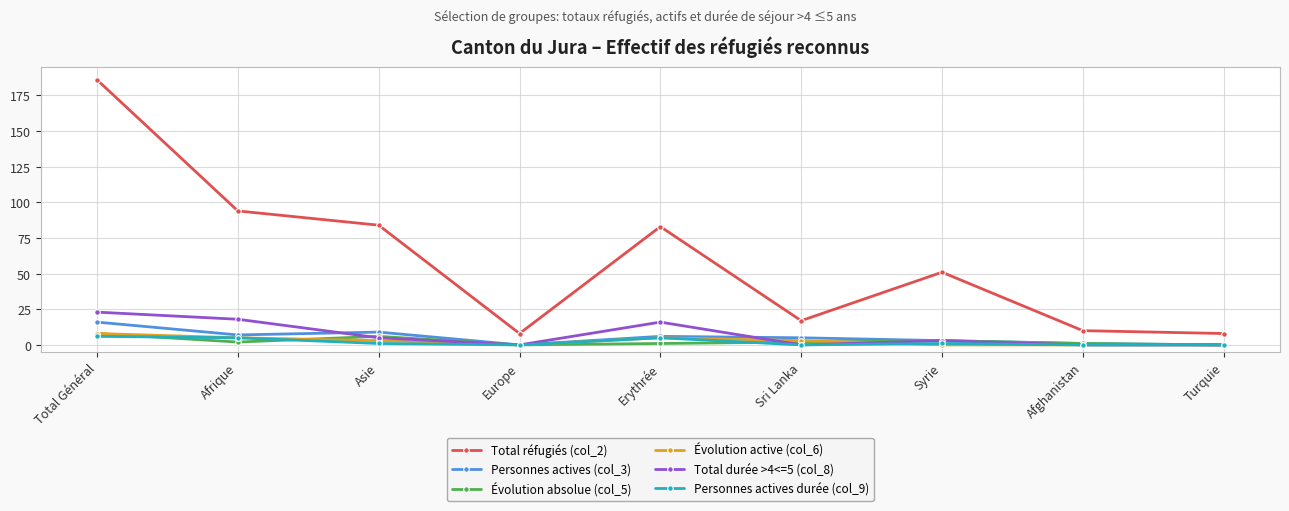

True or false: Total réfugiés (col_2) and Total durée >4<=5 (col_8) intersect in this chart.

False